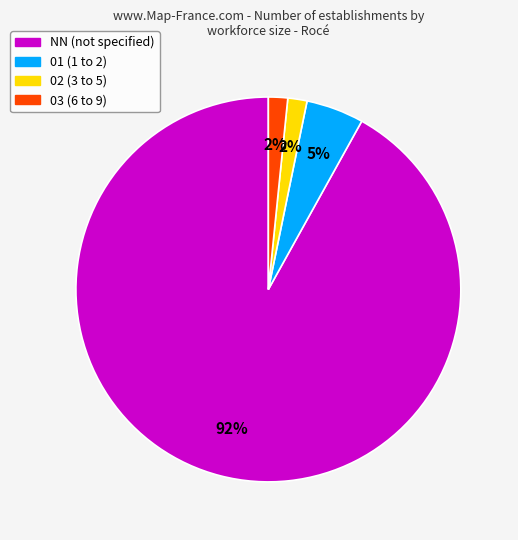

Count the number of slices in the pie.

4